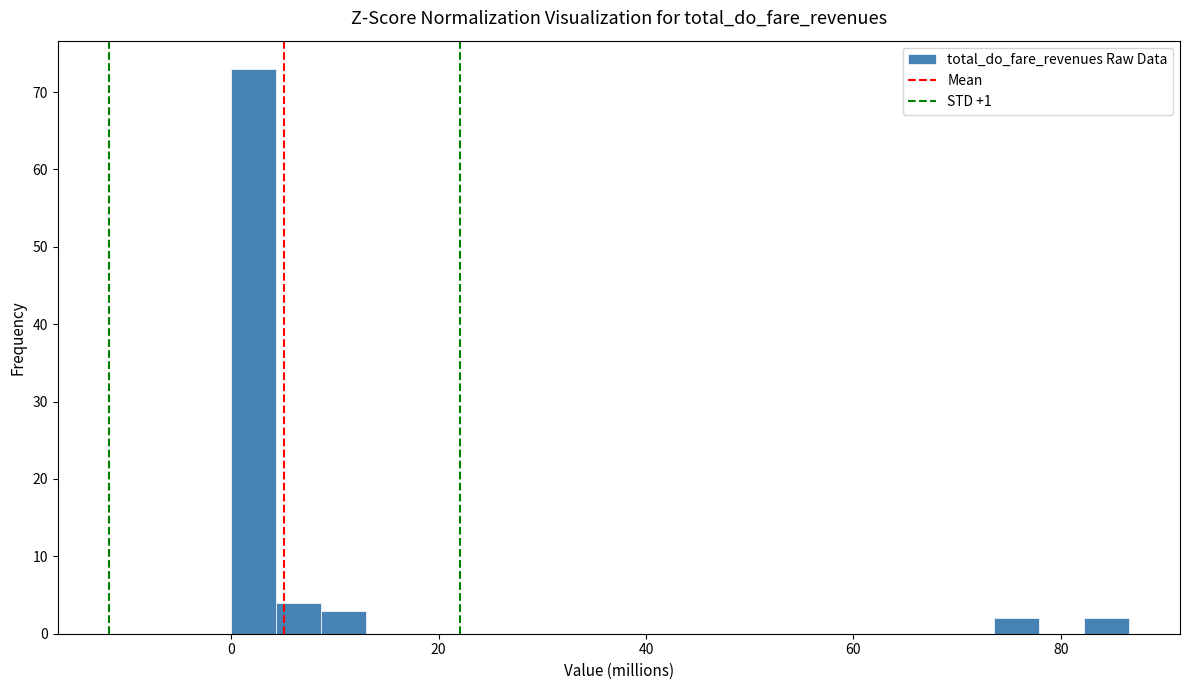

Read against the x-axis, roughly where is the centre of the tallest bar?

2